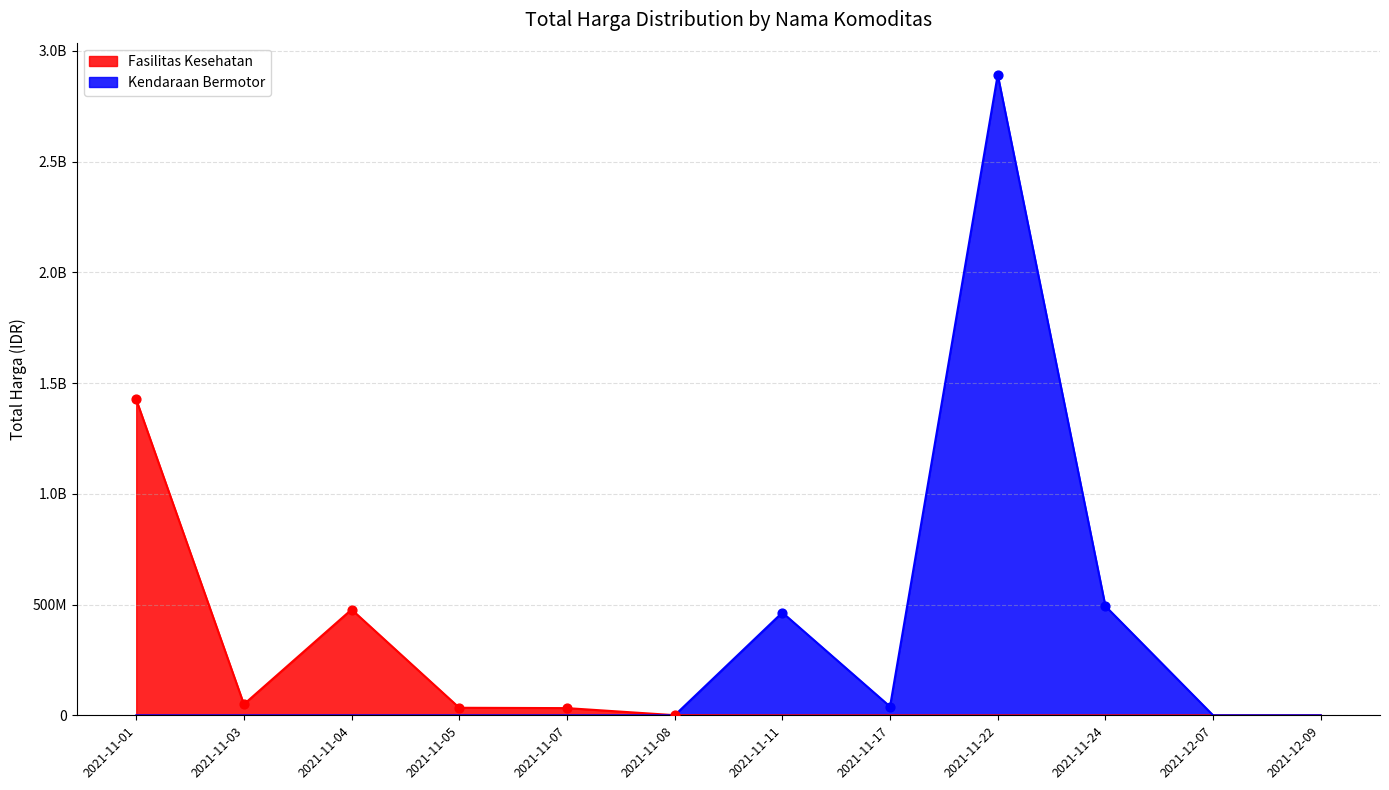

What is the total value across all series at 2021-11-04?

477600000